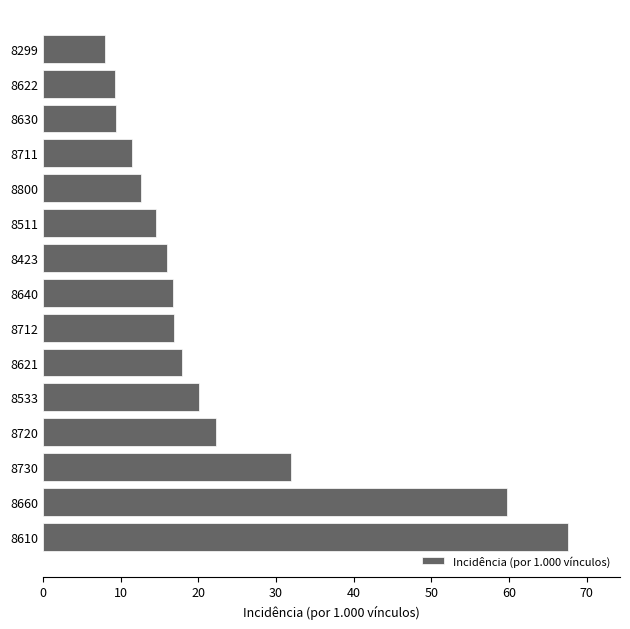

What is the sum of all values?

334.6